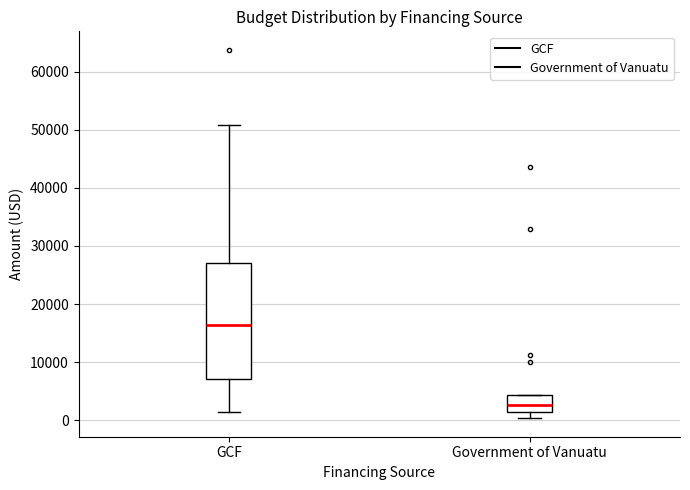

Reading left to right, read every box against the y-axis: the position of its median line, the range the box covers, and the ends of its whiskers. The values are not printed on the chart, so give them approximately, as read against the axis.

GCF: median 16000, box 7000 to 27000, whiskers 1000 to 51000
Government of Vanuatu: median 3000, box 1000 to 4000, whiskers 0 to 4000